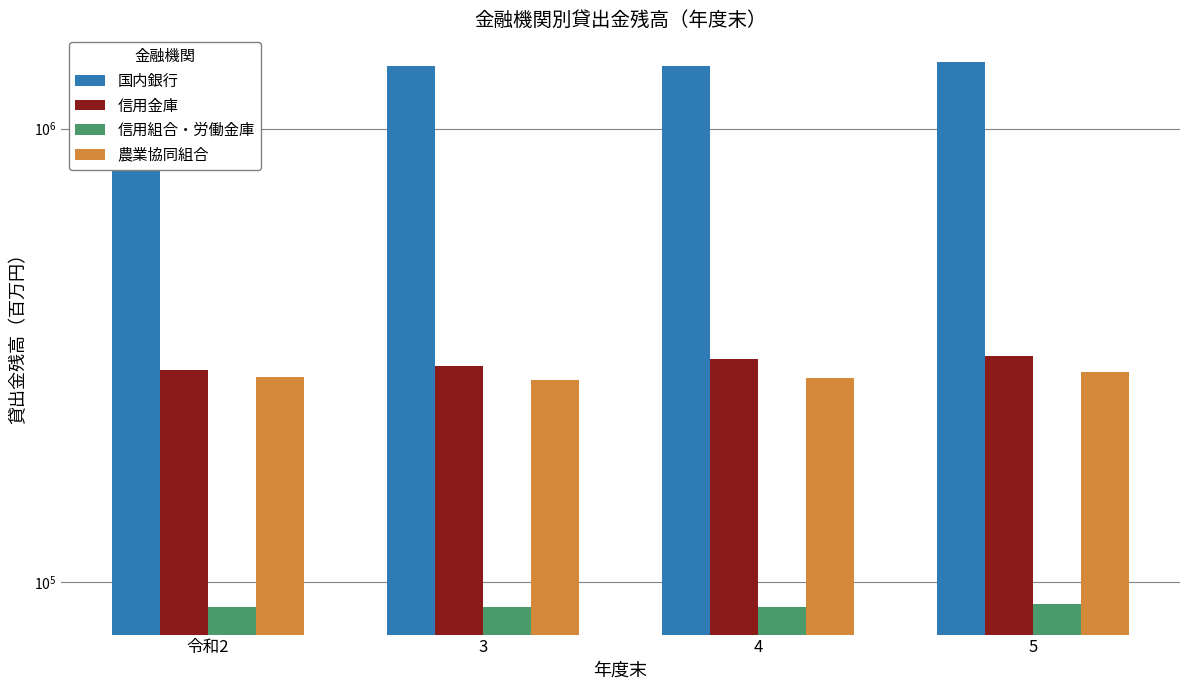

What position from the left is 5?

4